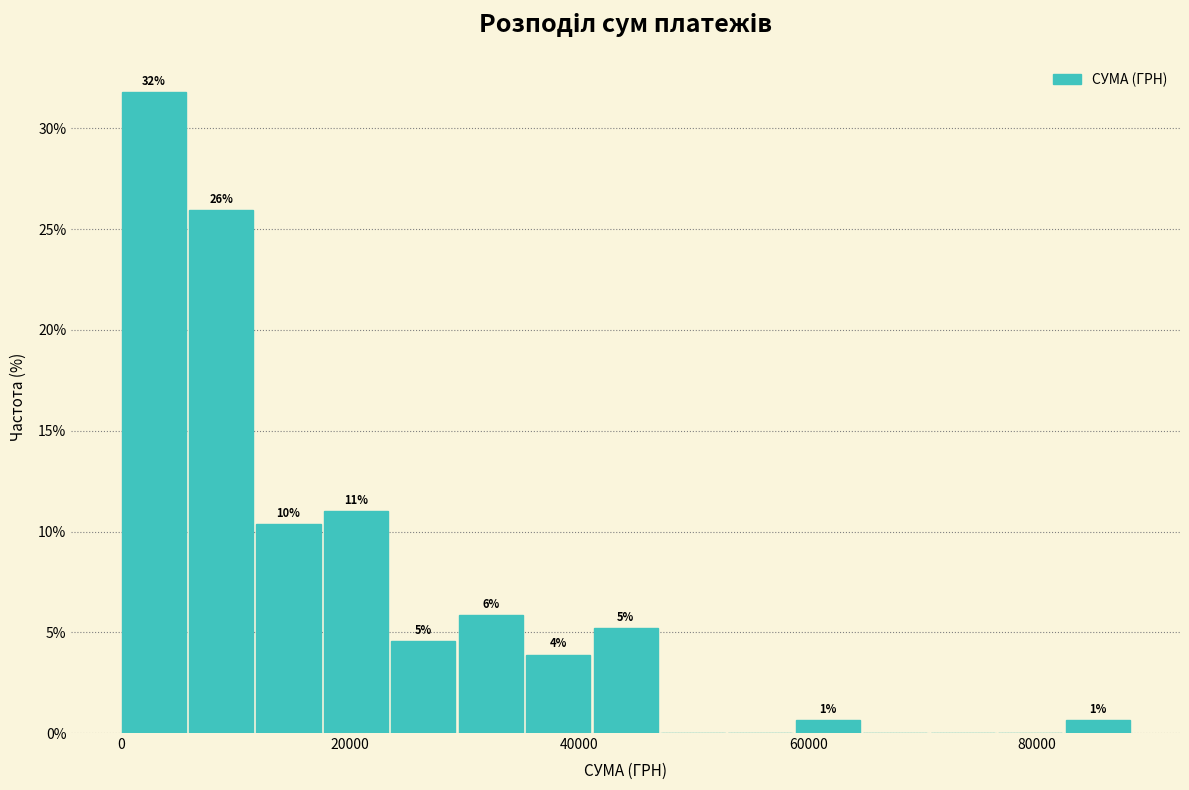

Read against the x-axis, roughly where is the centre of the tallest bar?

2000